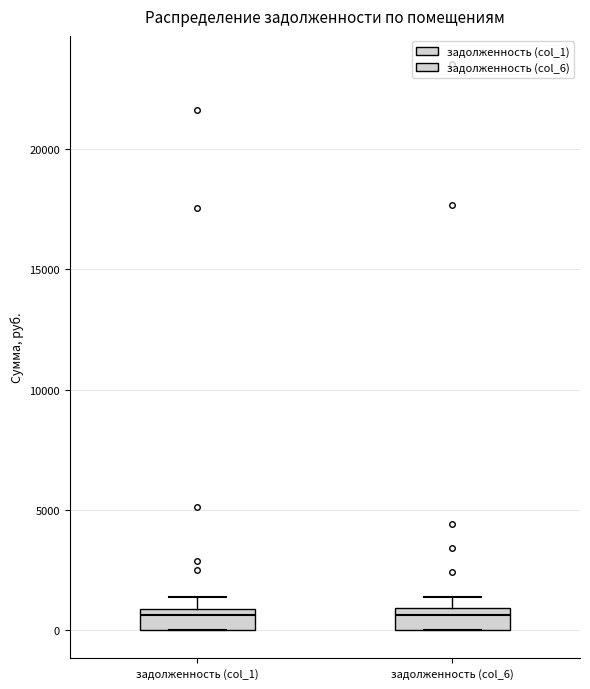

Reading left to right, transcribe this box plot: for each box, give where its median line is, the range the box spans, and where its two whiskers end, as read against the y-axis. The values are not printed on the chart, so give them approximately, as read against the axis.

задолженность (col_1): median 500, box 0 to 1000, whiskers 0 to 1500
задолженность (col_6): median 500, box 0 to 1000, whiskers 0 to 1500